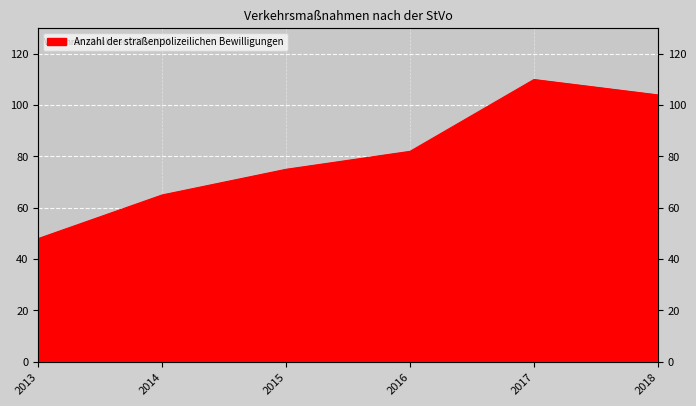

Rank the categories by value from lowest to highest.

2013, 2014, 2015, 2016, 2018, 2017